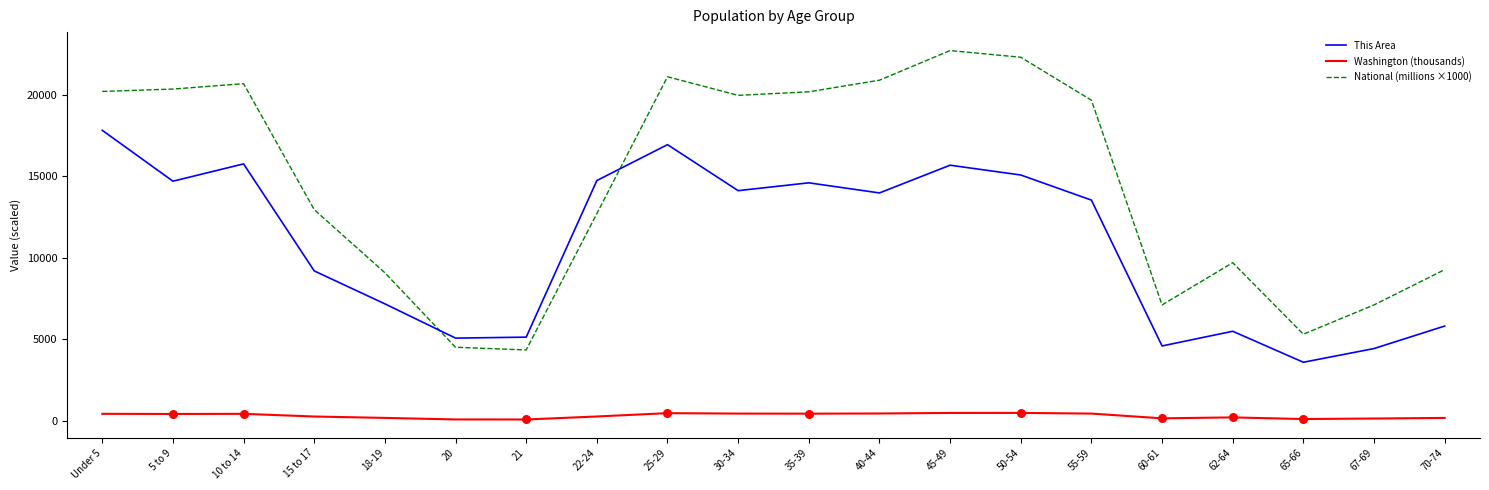

Which series has the largest total across all categories?

National (millions ×1000)